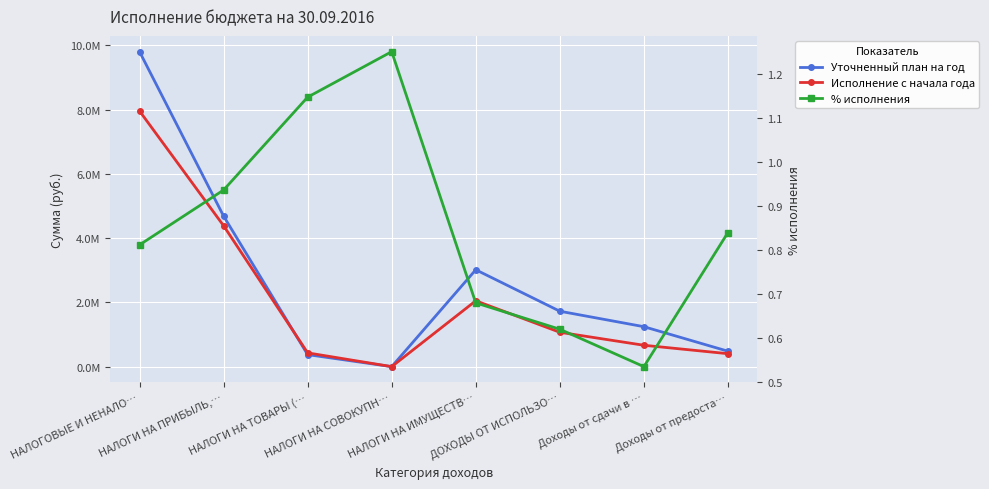

What is the label of the 5th point from the left?

НАЛОГИ НА ИМУЩЕСТВ…